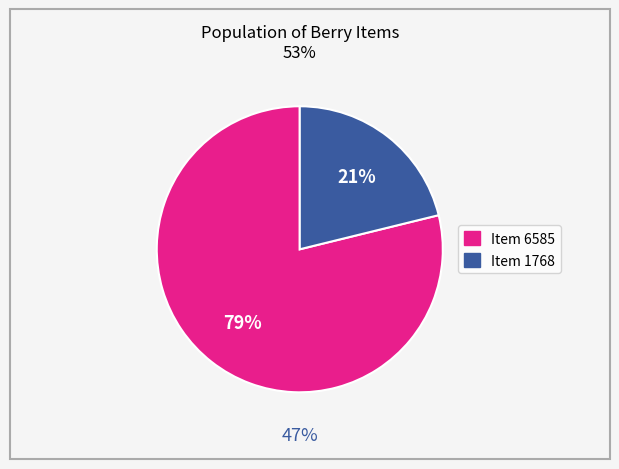

Do Item 6585 and Item 1768 together represent more than half of the pie?

Yes